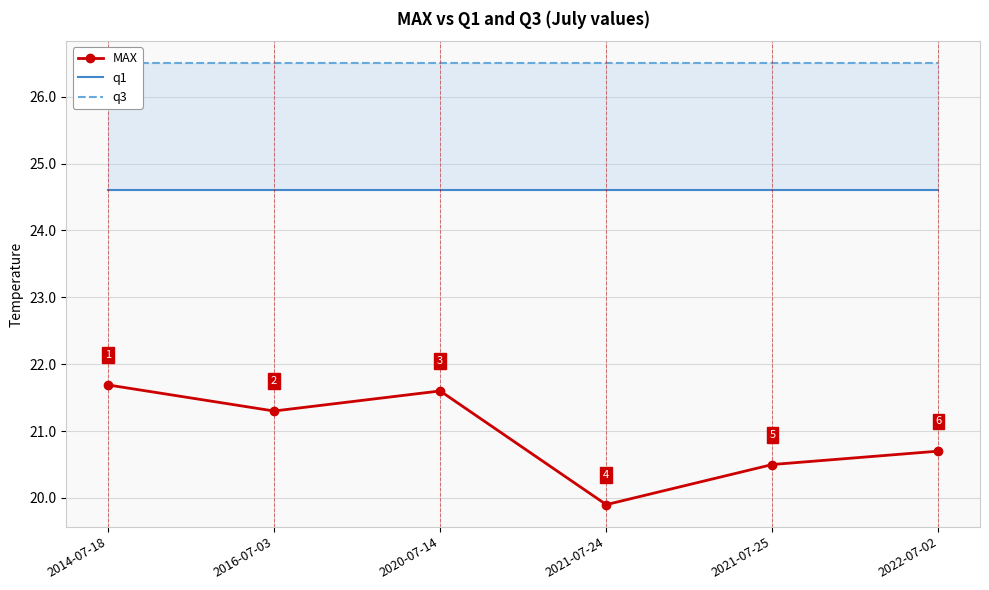

Where is the first local maximum for MAX?

2020-07-14